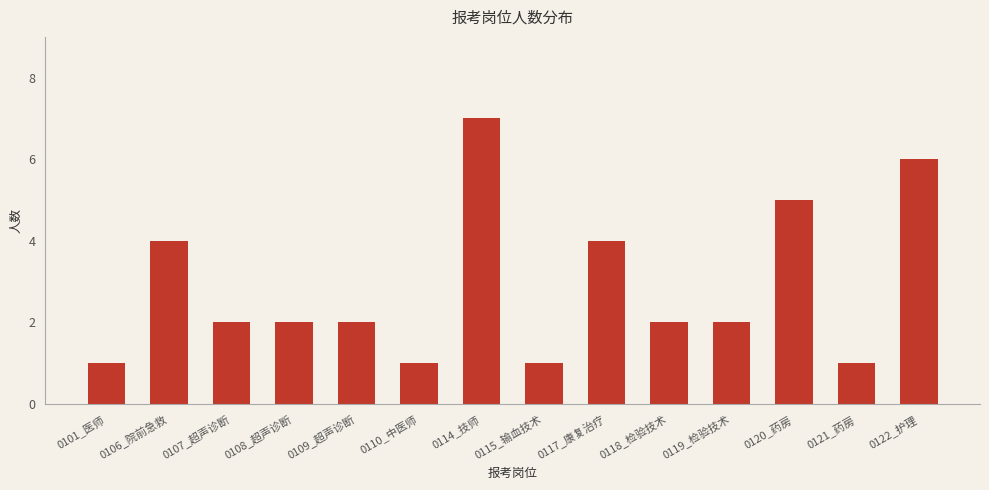

What is the maximum value shown in the chart?

7